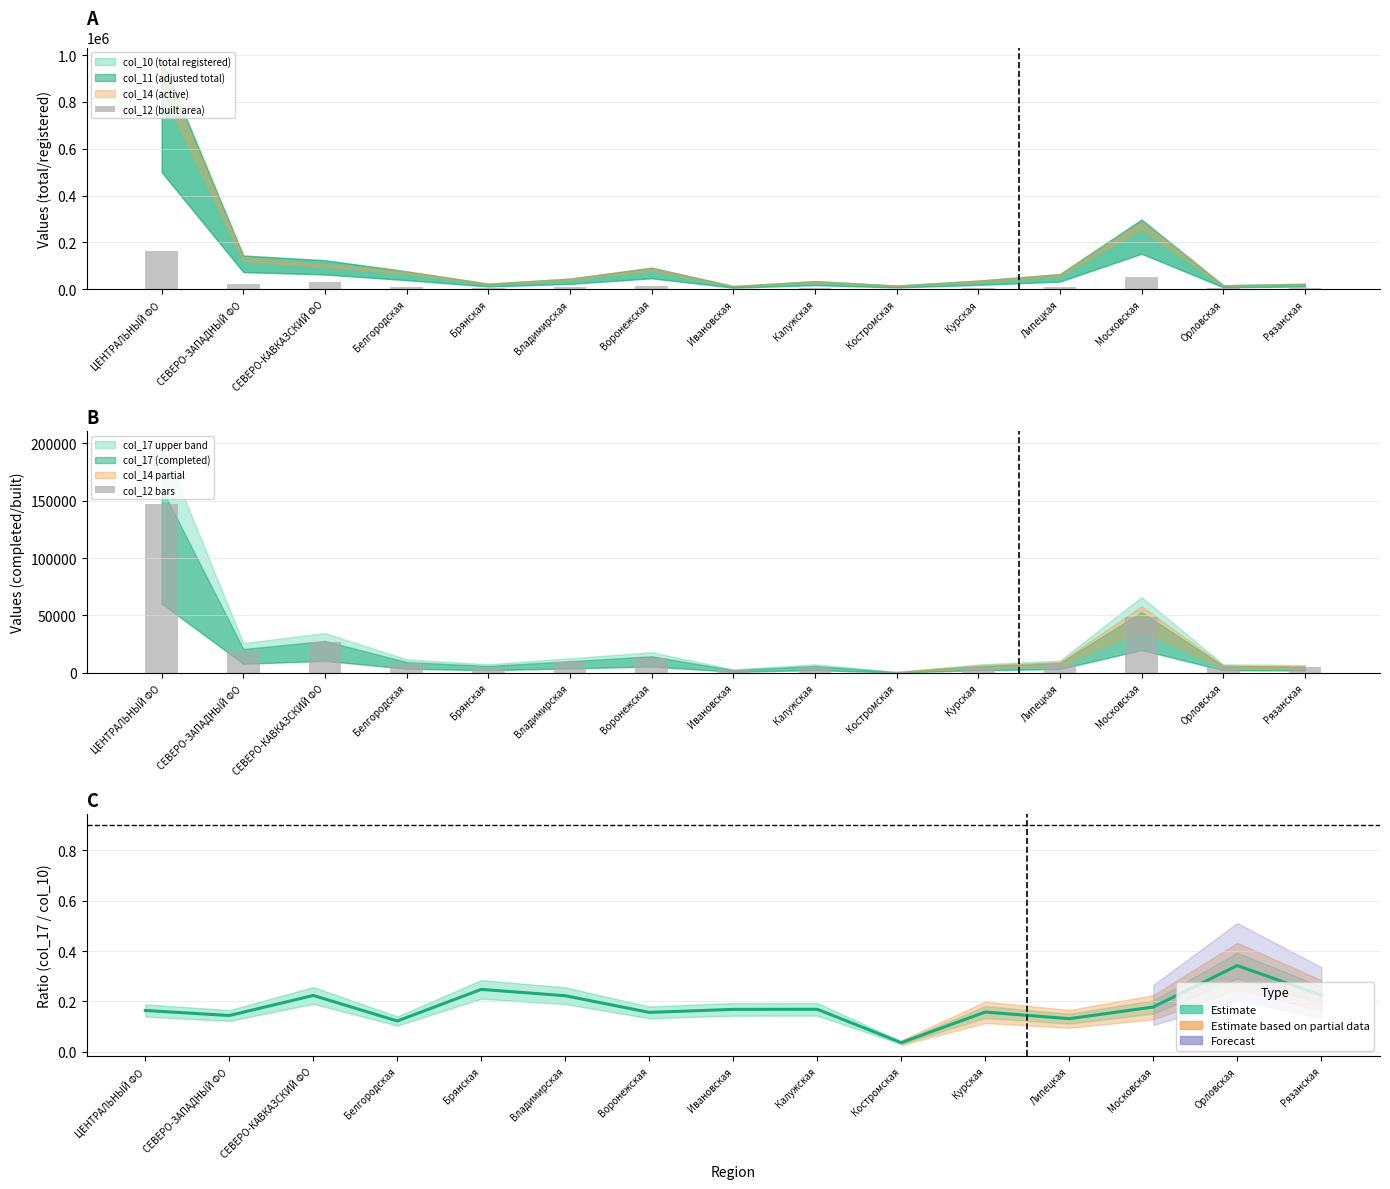

What is the sum of all col_12 bars values?

308304.9